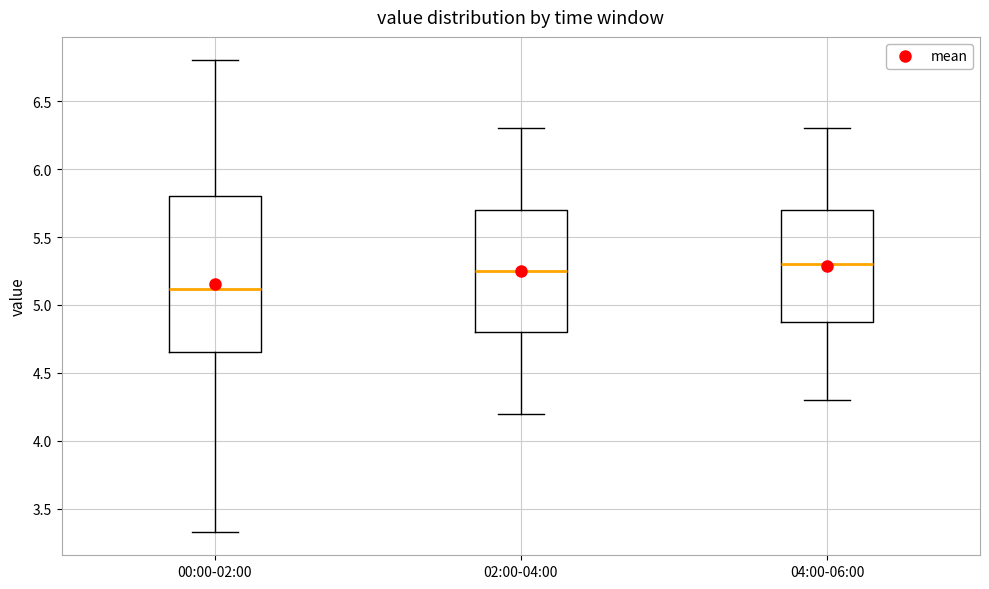

Where does the lower whisker of the box for 04:00-06:00 end on the y-axis? The values are not printed on the chart, so give them approximately, as read against the axis.

4.30